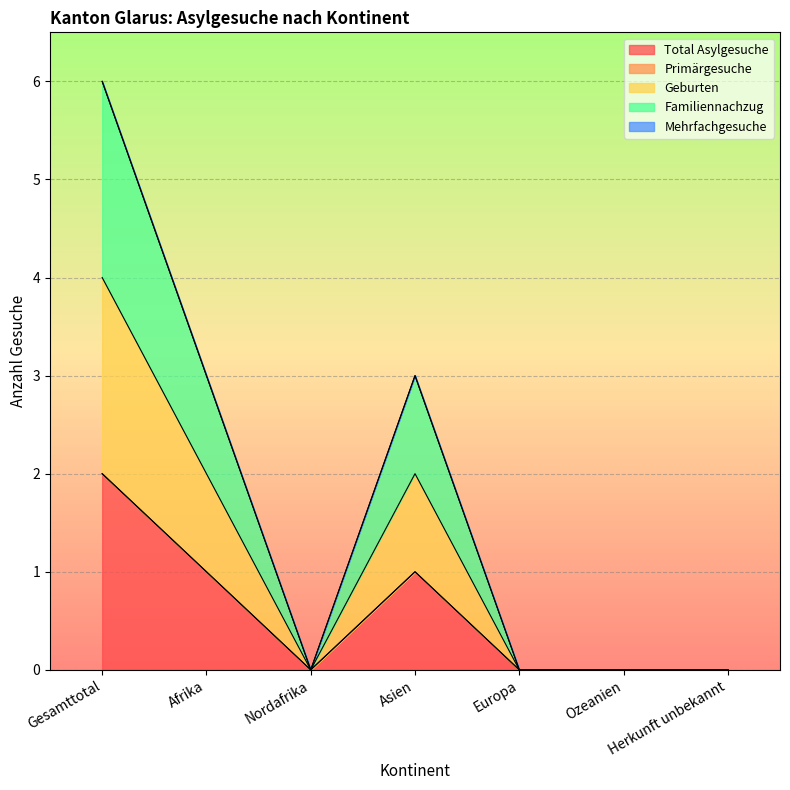

The Familiennachzug series shows 0 at Ozeanien. True or false?

True